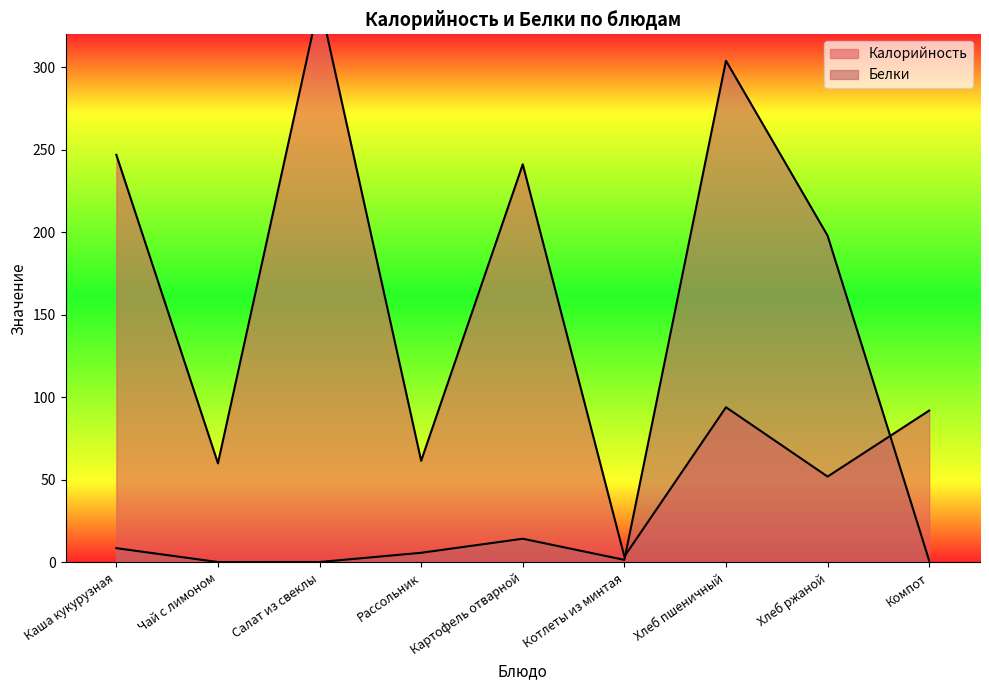

What is the minimum value for Калорийность?

3.5